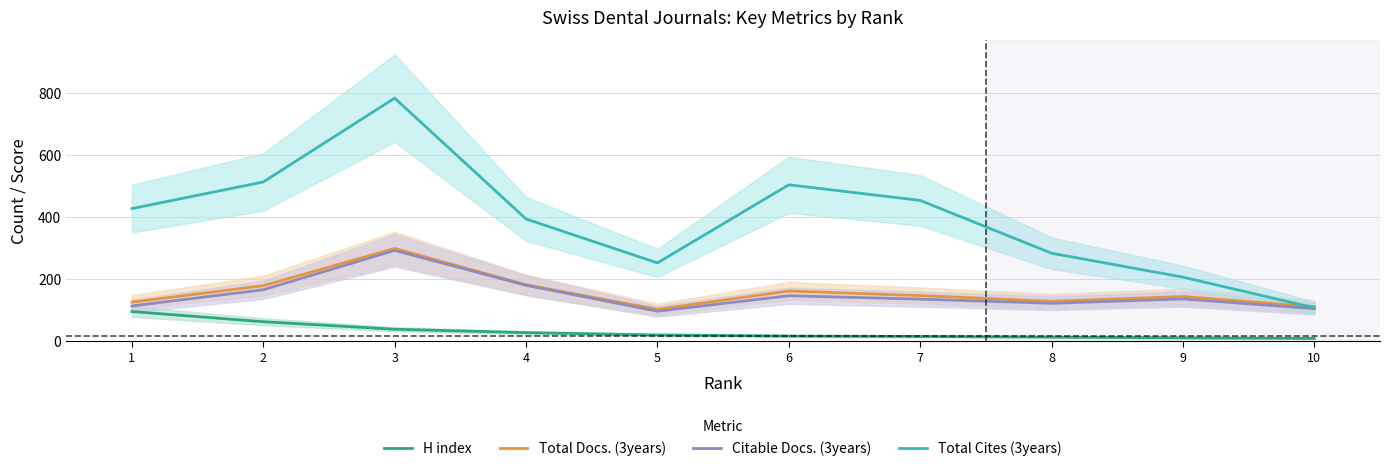

In Total Docs. (3years), how many points are higher than both neighbors (excluding endpoints)?

3